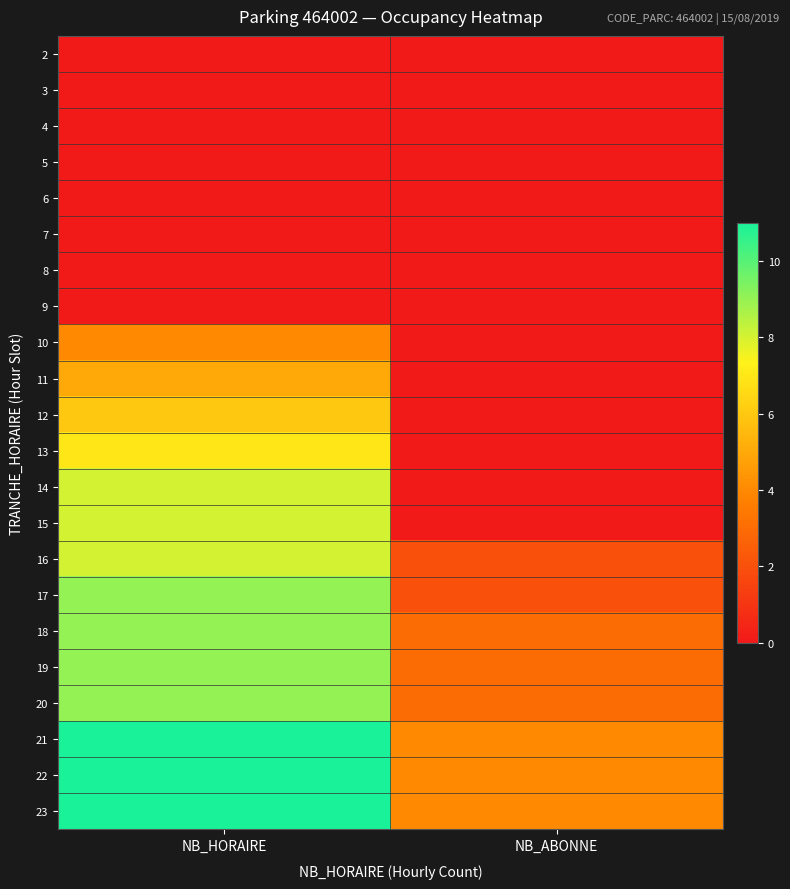

What is the spread (max minus min) of values at NB_HORAIRE?

11